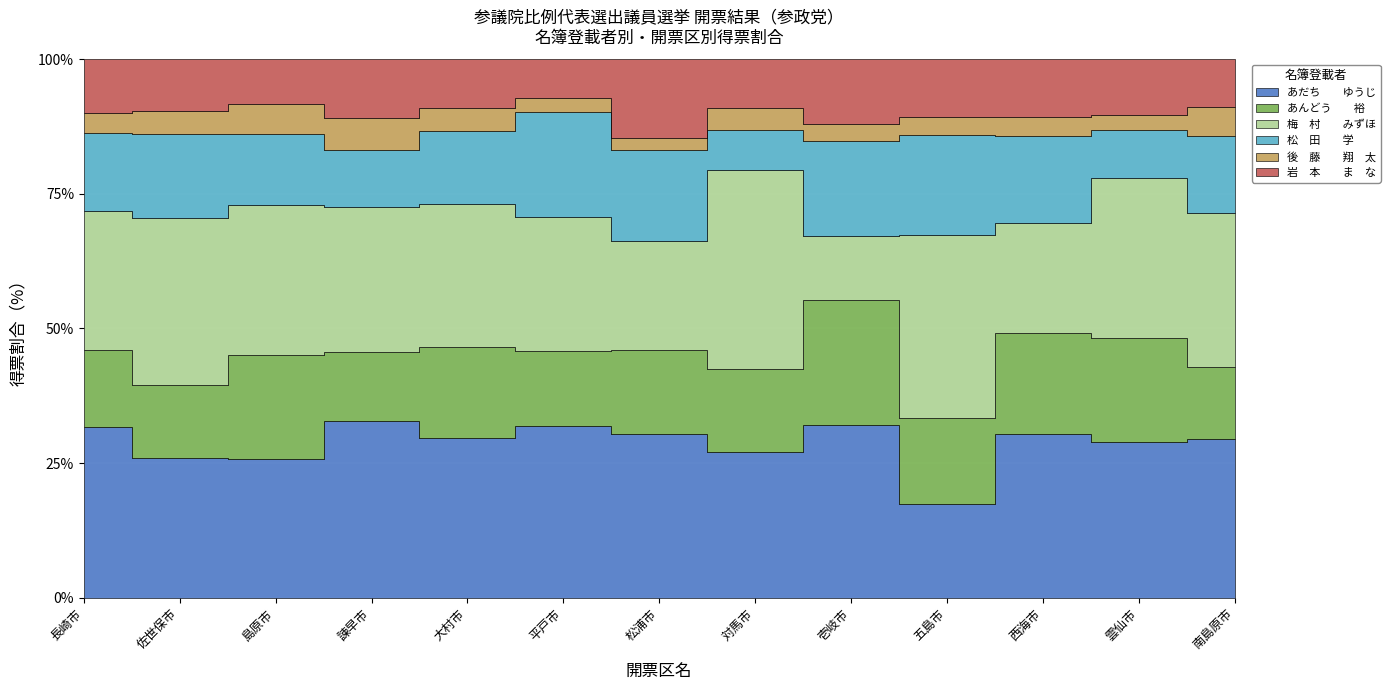

Reading left to right, what are all the values shown in this chart?

あだち　　ゆうじ: 584.9	302.2	37.0	254.2	147.6	35.9	27.0	33.0	40.0	26.0	34.0	42.0	33.0
あんどう　　裕: 262.2	159.0	27.7	99.7	84.0	15.7	14.0	18.6	29.0	24.0	21.0	28.0	15.0
梅　村　　みずほ: 479.0	361.0	40.0	209.0	132.0	28.0	18.0	45.0	15.0	51.0	23.0	43.0	32.0
松　田　　学: 266.0	184.0	19.0	82.0	68.0	22.0	15.0	9.0	22.0	28.0	18.0	13.0	16.0
後　藤　　翔　太: 69.0	49.0	8.0	46.0	21.0	3.0	2.0	5.0	4.0	5.0	4.0	4.0	6.0
岩　本　　ま　な: 184.0	112.0	12.0	85.0	45.0	8.0	13.0	11.0	15.0	16.0	12.0	15.0	10.0